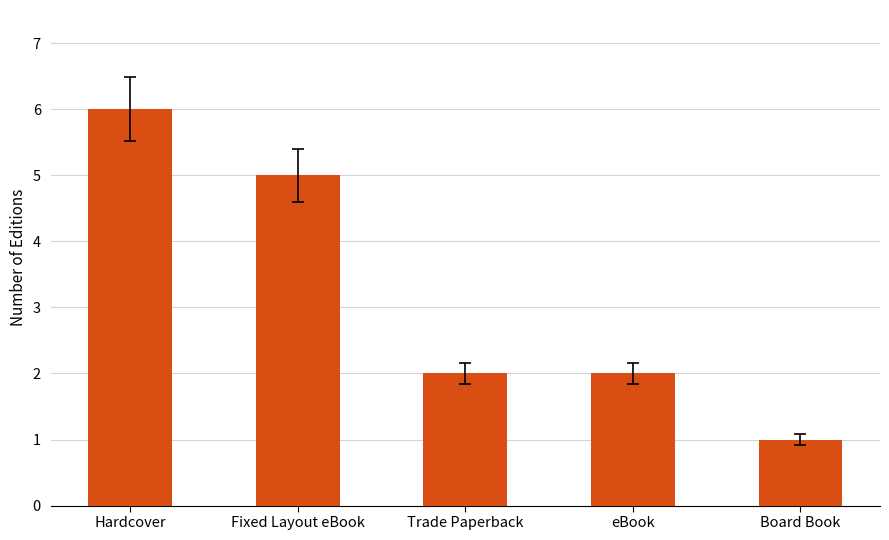

Is it true that the value at Trade Paperback is 3?

False